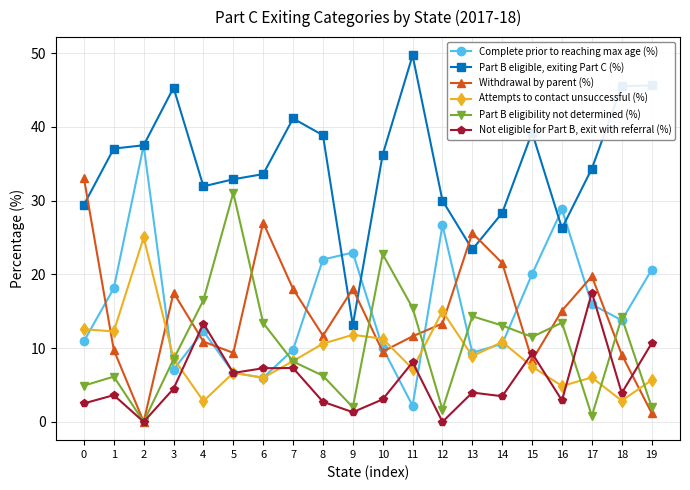

How many lines are shown in the chart?

6